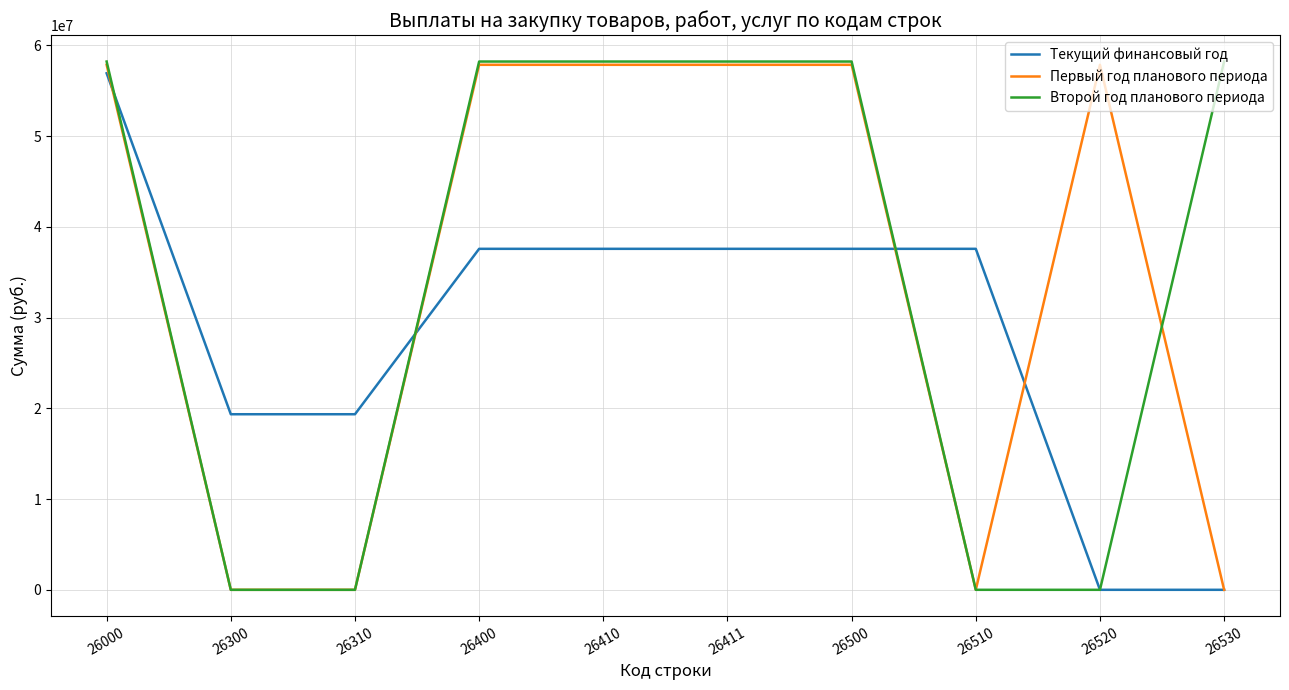

Is the value of Второй год планового периода at 26510 greater than the value of Первый год планового периода at 26000?

No